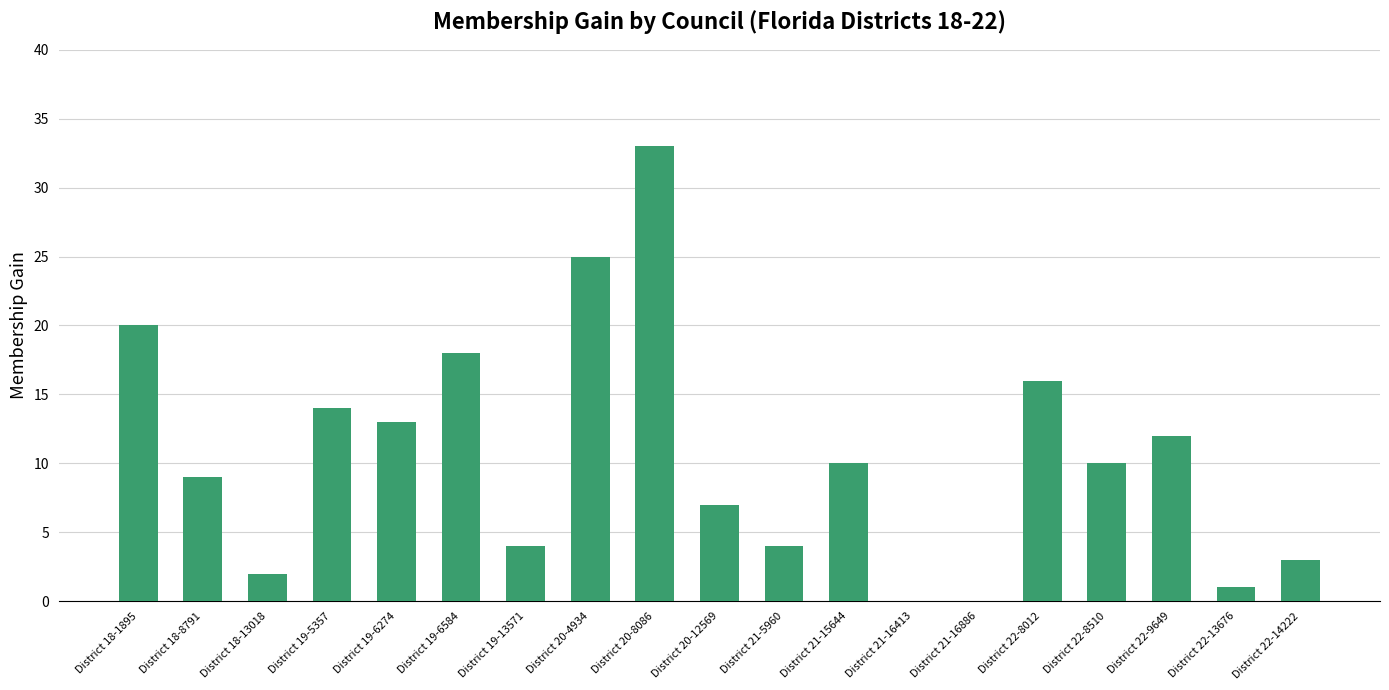

Between District 22-14222 and District 22-9649, which is larger?

District 22-9649